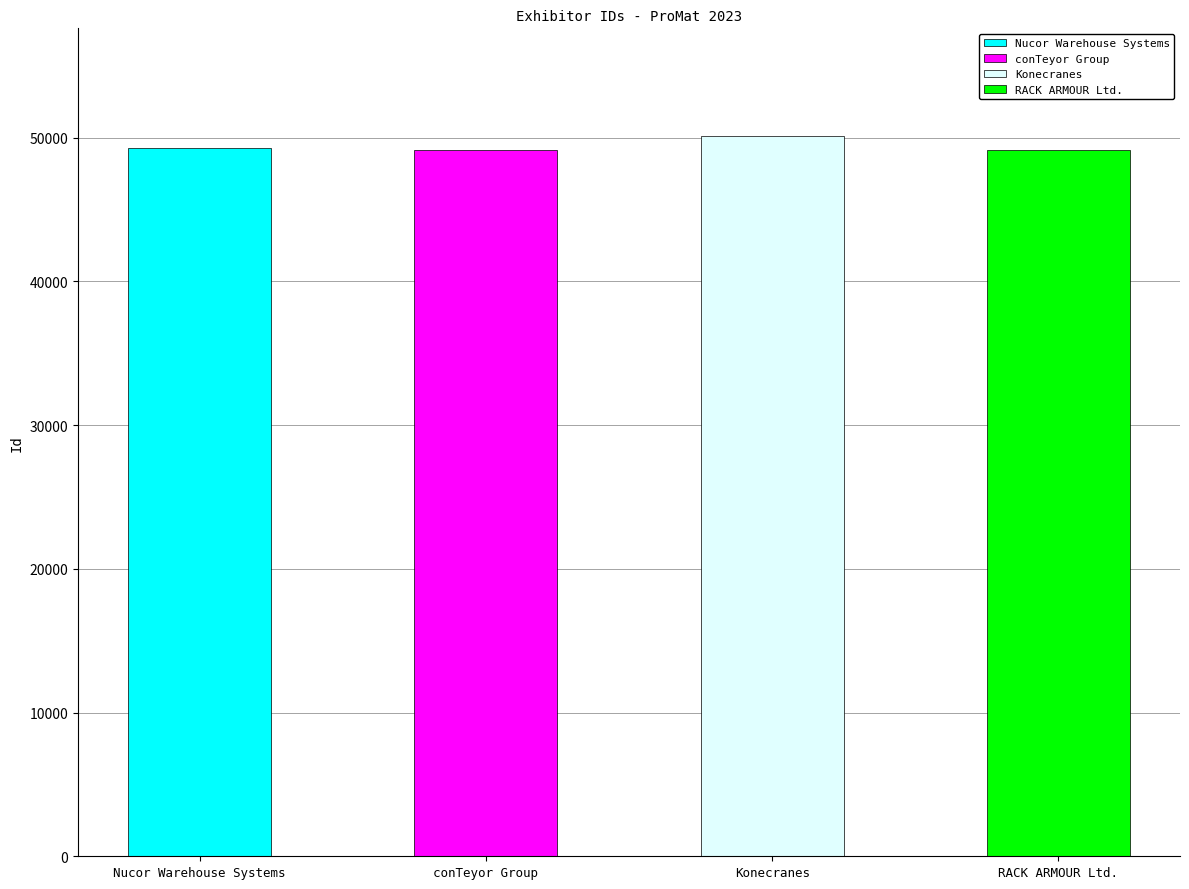

The value at conTeyor Group is 49150. True or false?

True